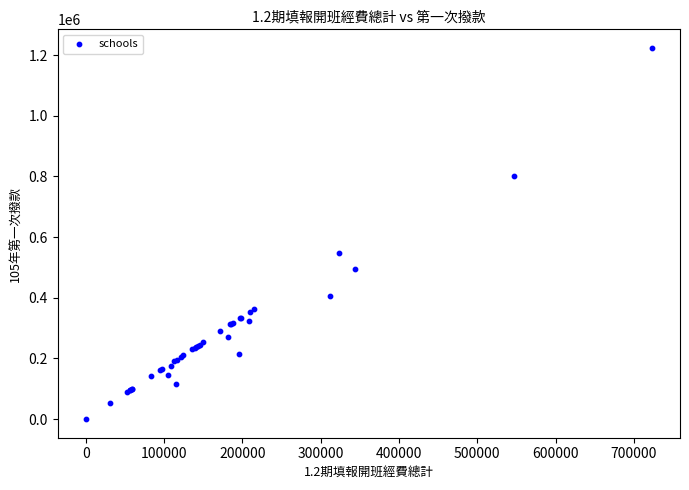

What Y value in the scatter plot is closest to 611707?

546155.9